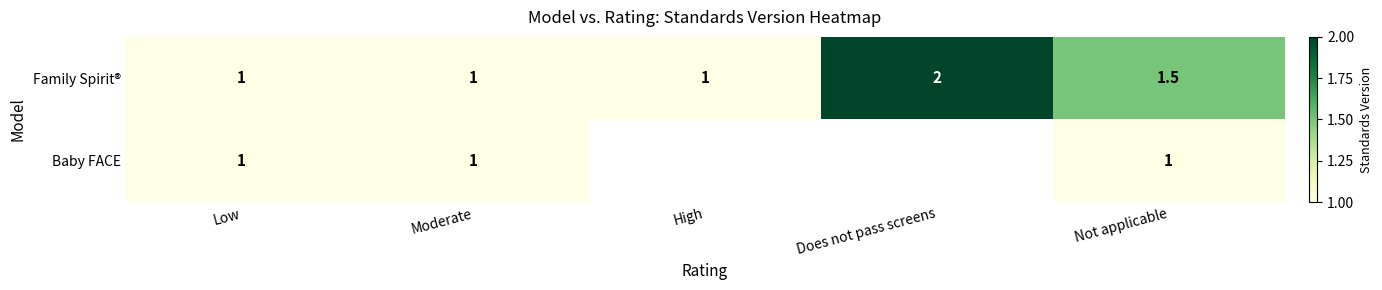

What is the lowest value of the Family Spirit® series?

1.0